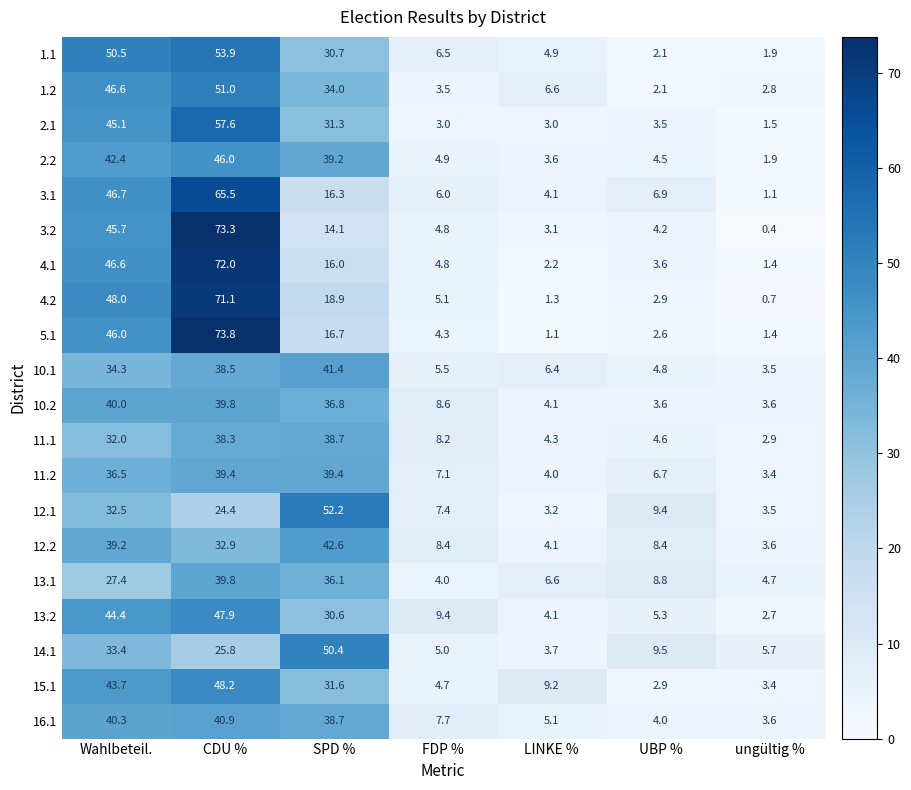

Rank the categories by 4.2 value from lowest to highest.

ungültig %, LINKE %, UBP %, FDP %, SPD %, Wahlbeteil., CDU %